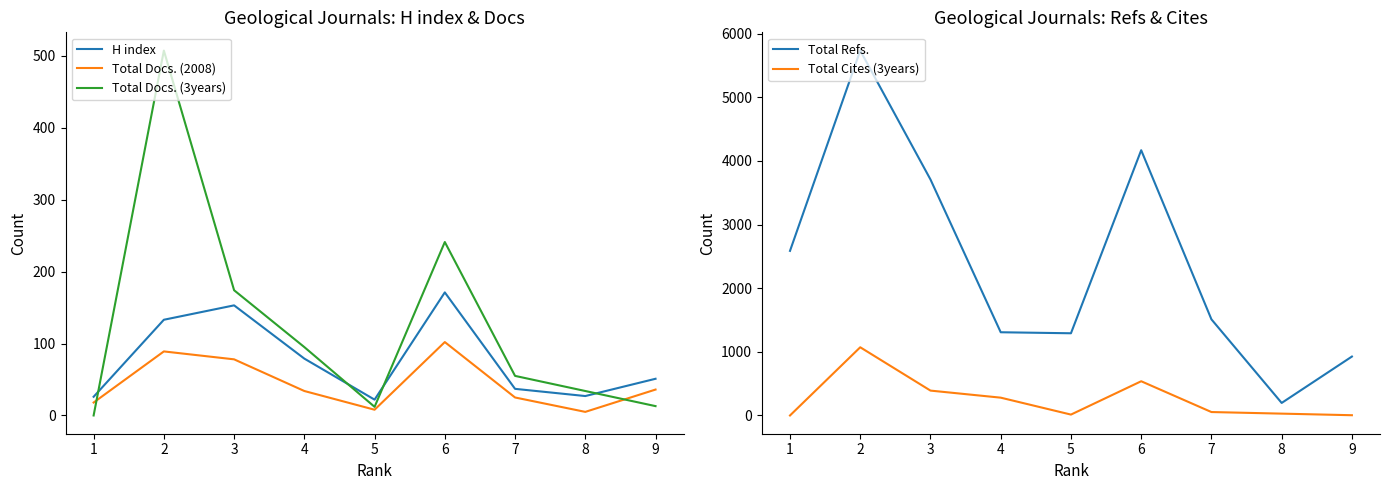

At which label is H index closest to 96?

4